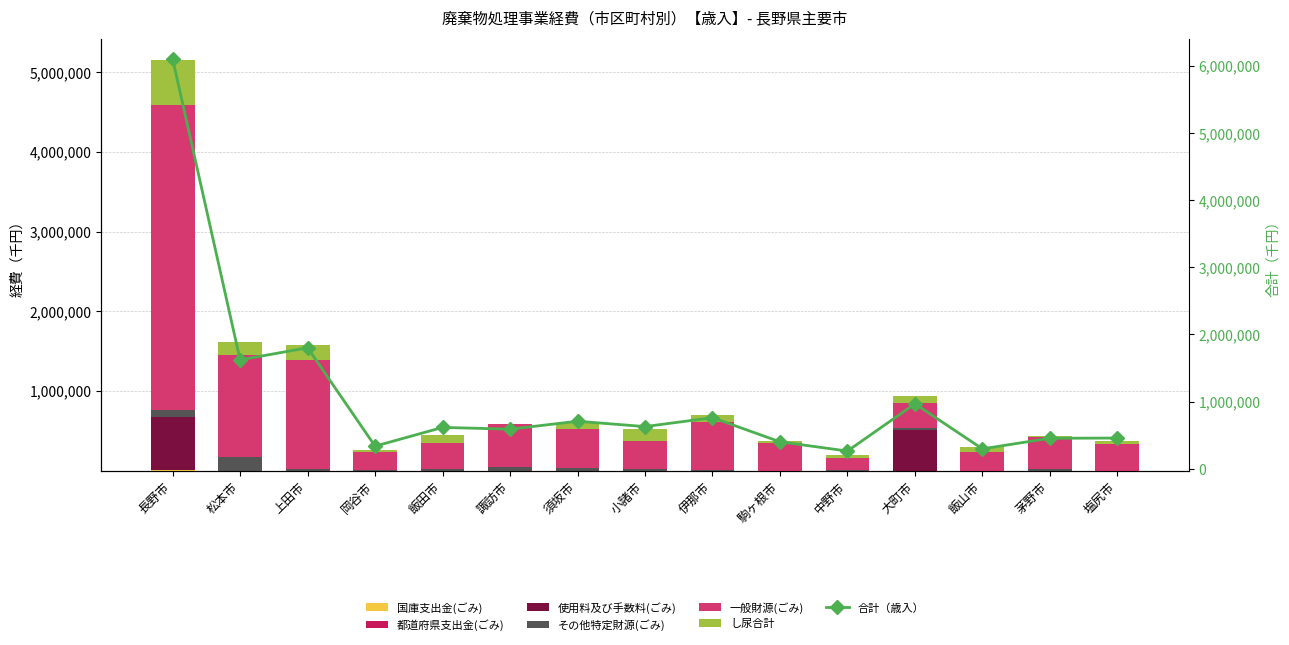

What position from the right is 中野市?

5